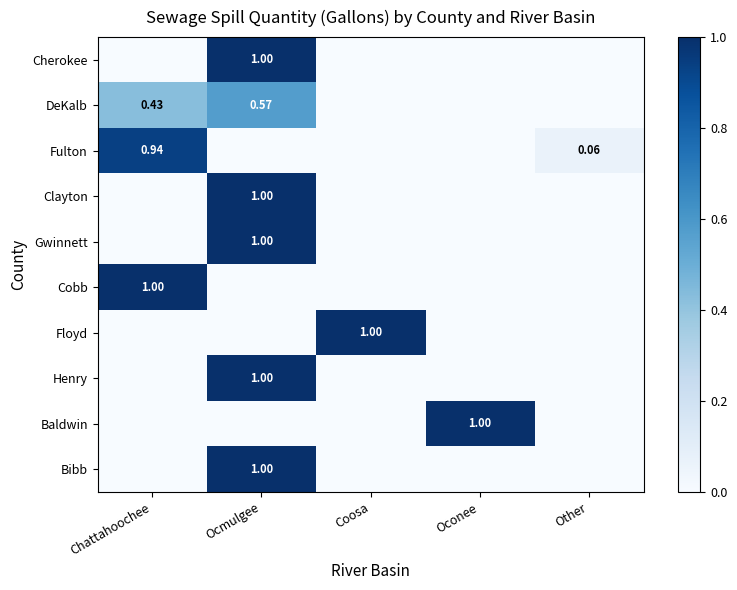

List the labels in order of Floyd value, smallest first.

Chattahoochee, Ocmulgee, Oconee, Other, Coosa